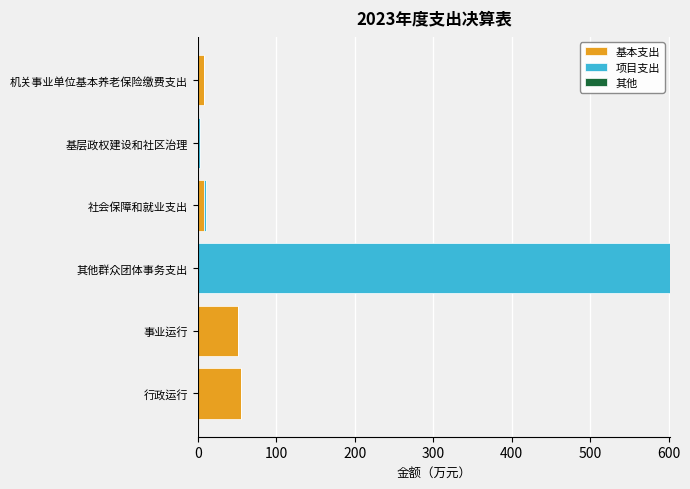

Read the 项目支出 value at 其他群众团体事务支出.

602.0